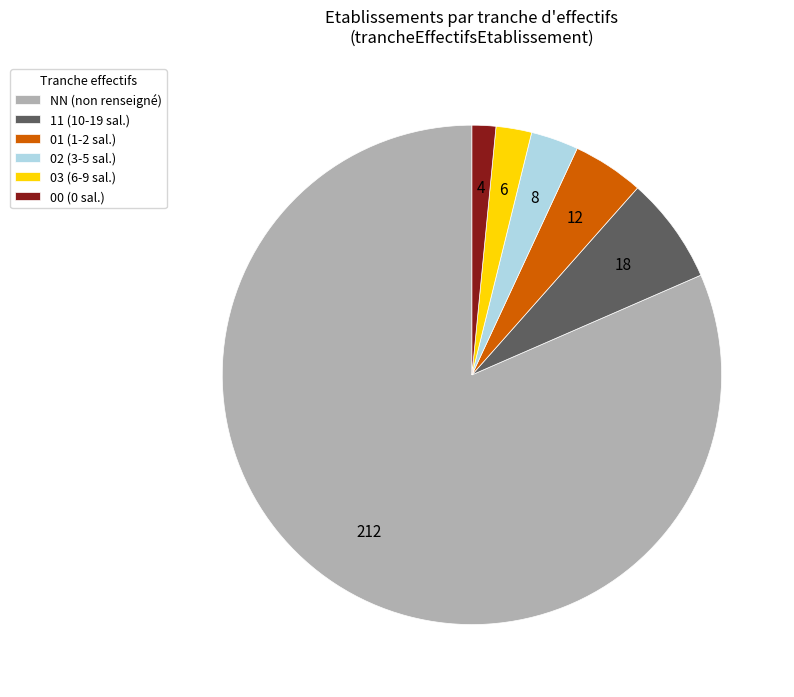

How many segments does this pie chart have?

6